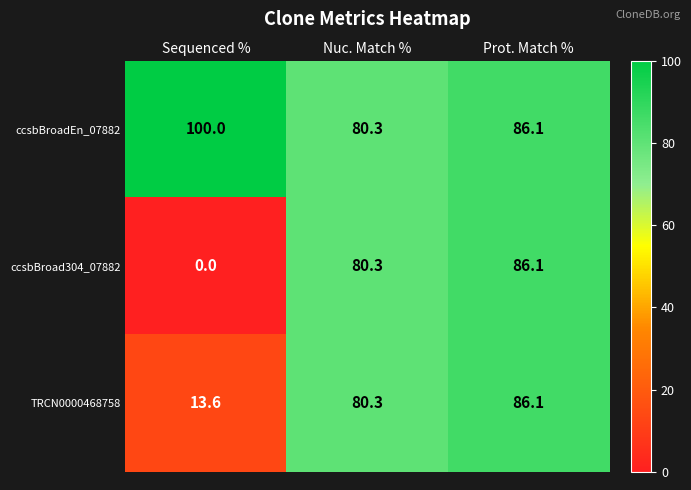

At which category is the sum across all series the highest?

Prot. Match %